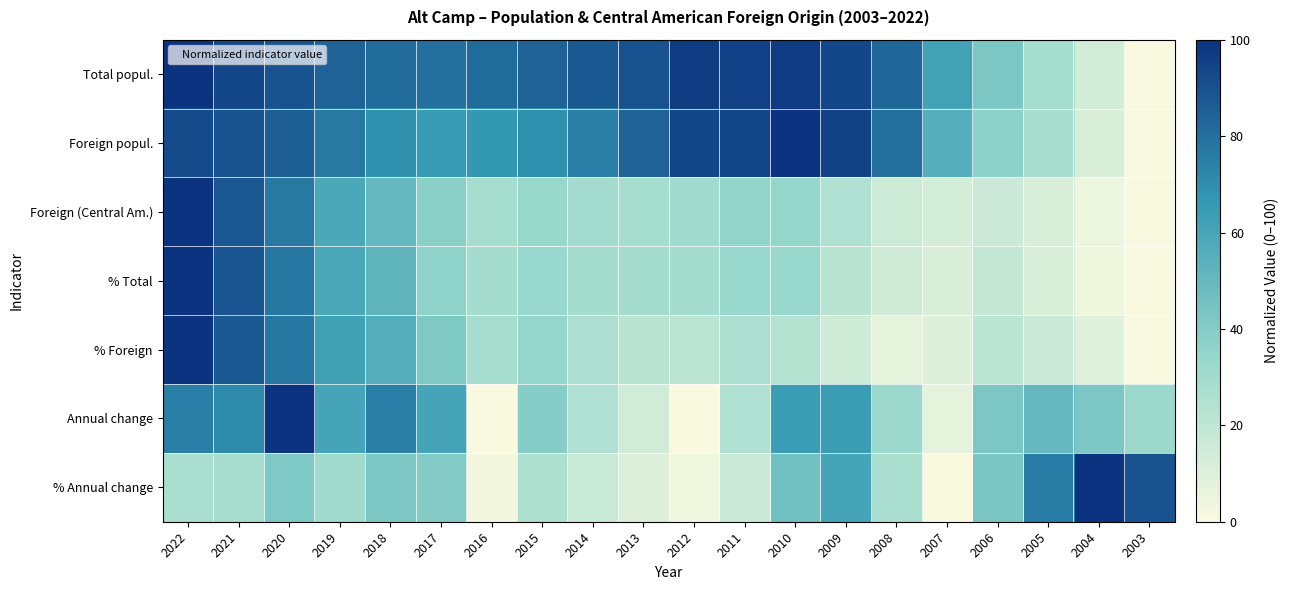

At how many categories does at least one series exceed 24?

20